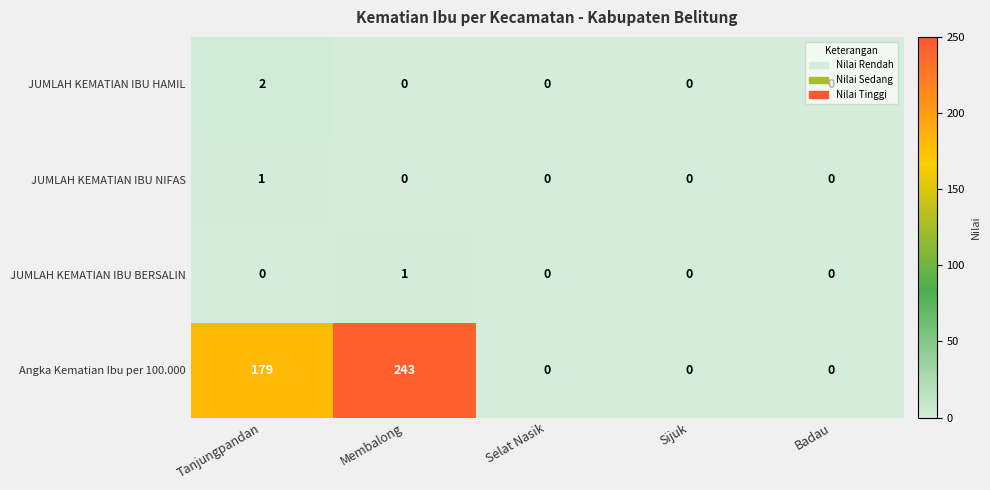

Count the JUMLAH KEMATIAN IBU HAMIL values in the range 0 to 1.

4